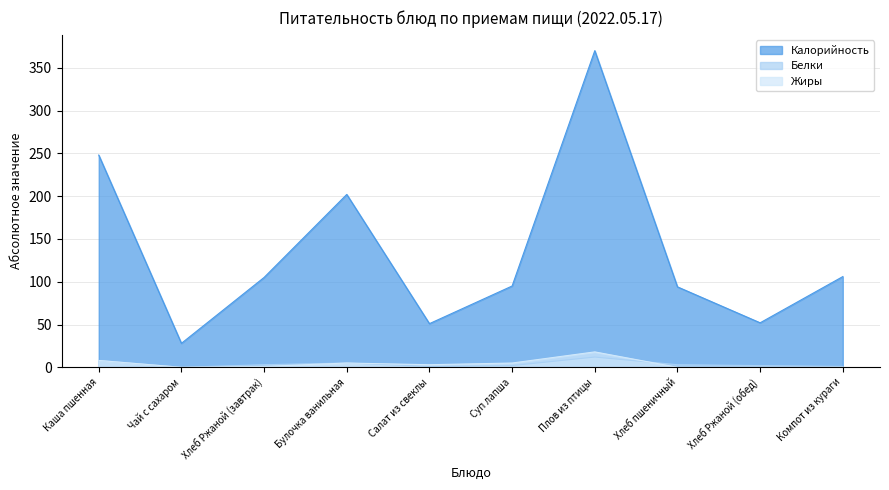

Between Суп лапша and Плов из птицы, which series saw the biggest shift?

Калорийность